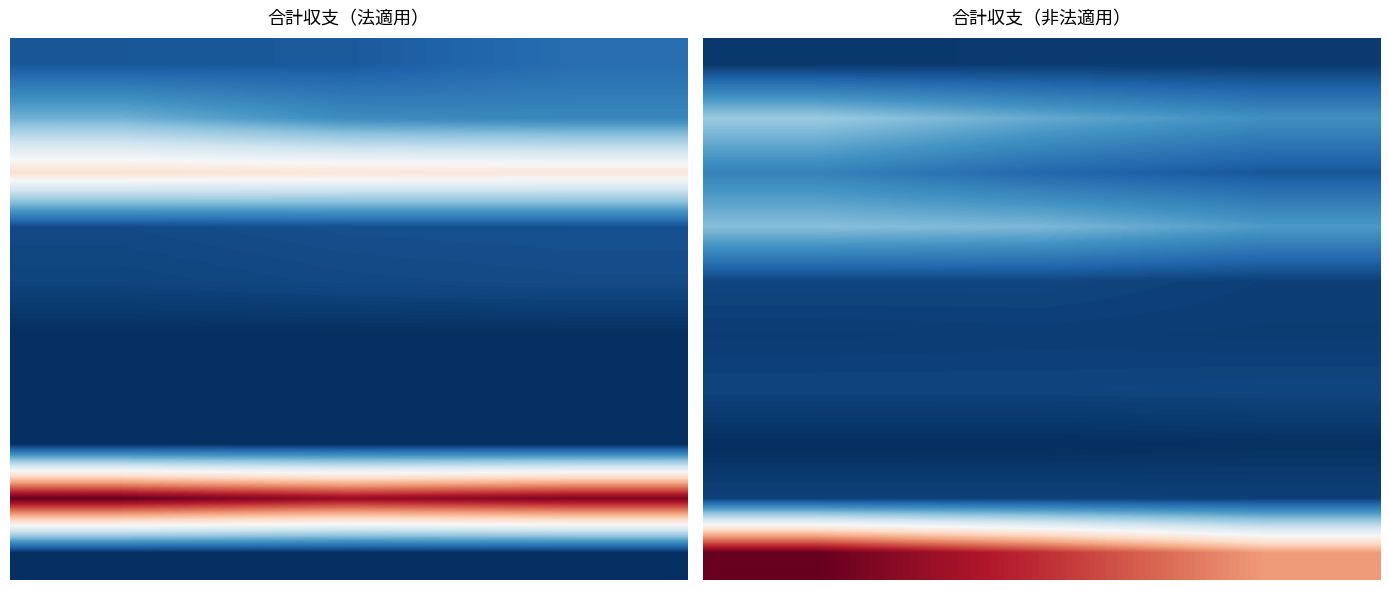

What is the spread (max minus min) of values at 0?

1.0